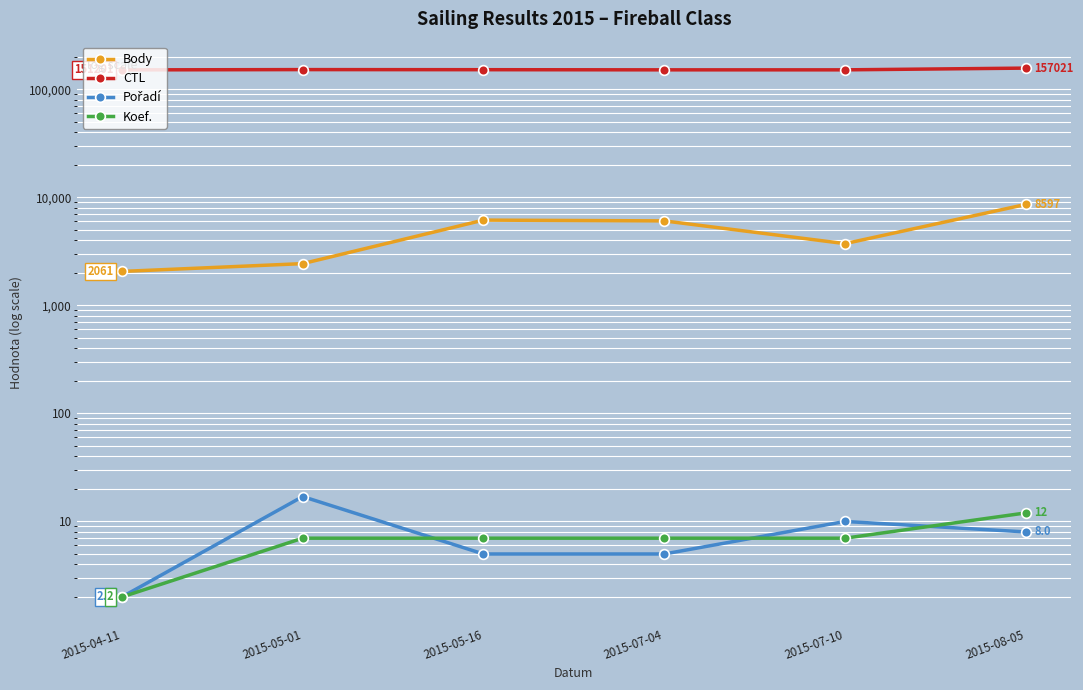

True or false: Pořadí has more than 2 points higher than both neighbors.

False